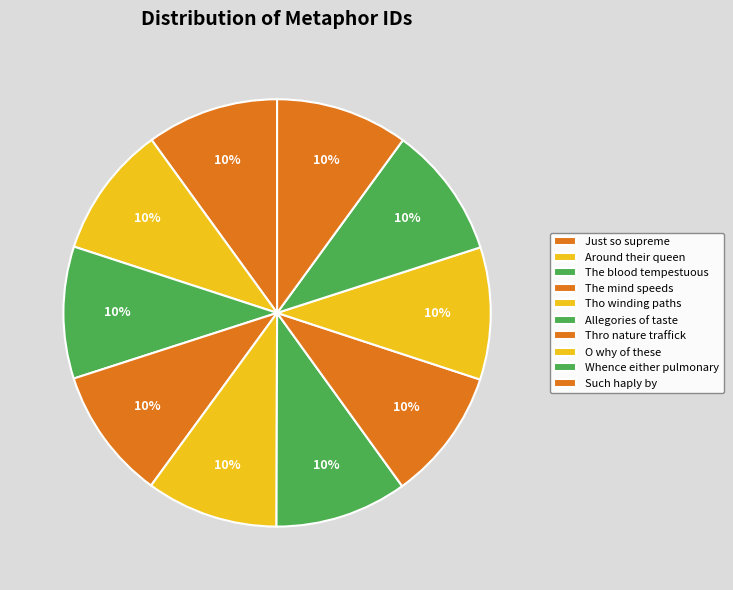

To the nearest percent, what percentage of the pie is Such haply by?

10%